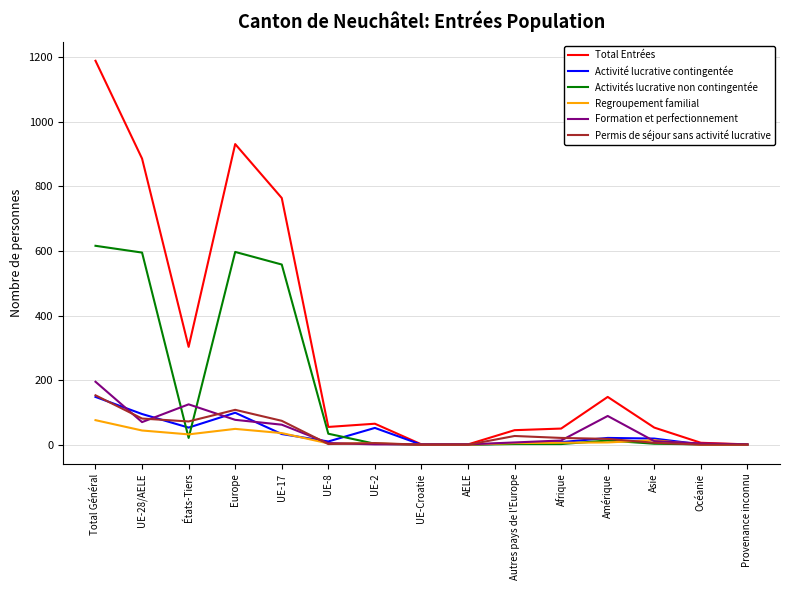

Which series has the widest spread of values?

Total Entrées